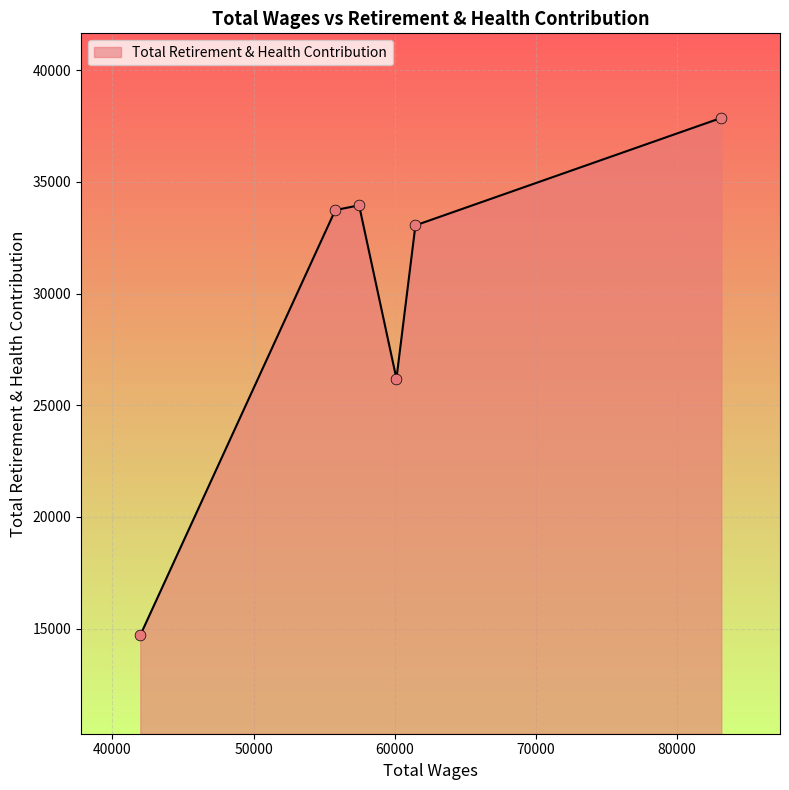

True or false: there are more than 2 points higher than both neighbors.

False